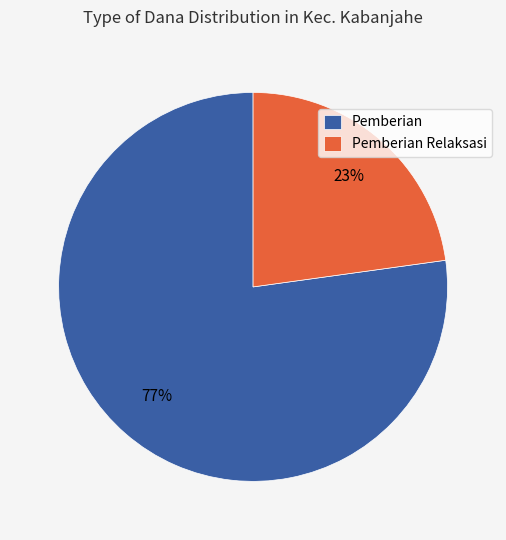

Which category has the biggest portion of the pie?

Pemberian